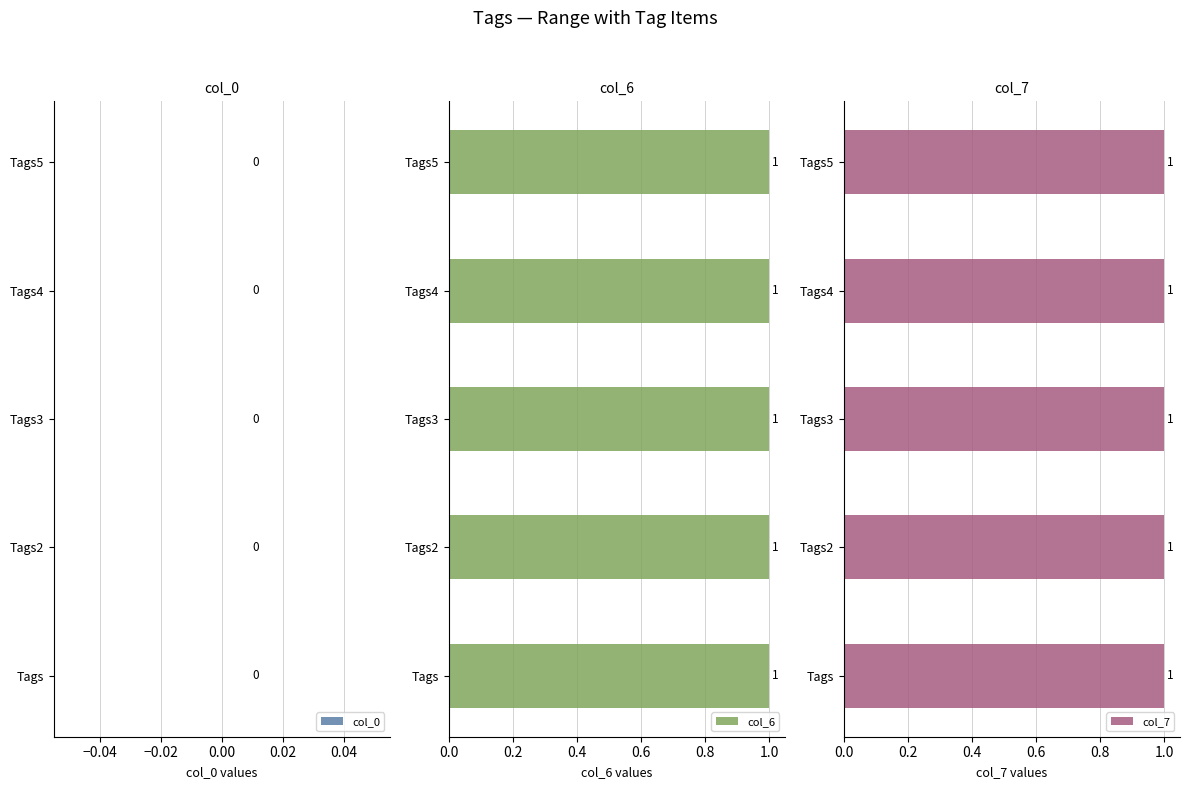

What are all the series names shown in the legend?

col_0, col_6, col_7